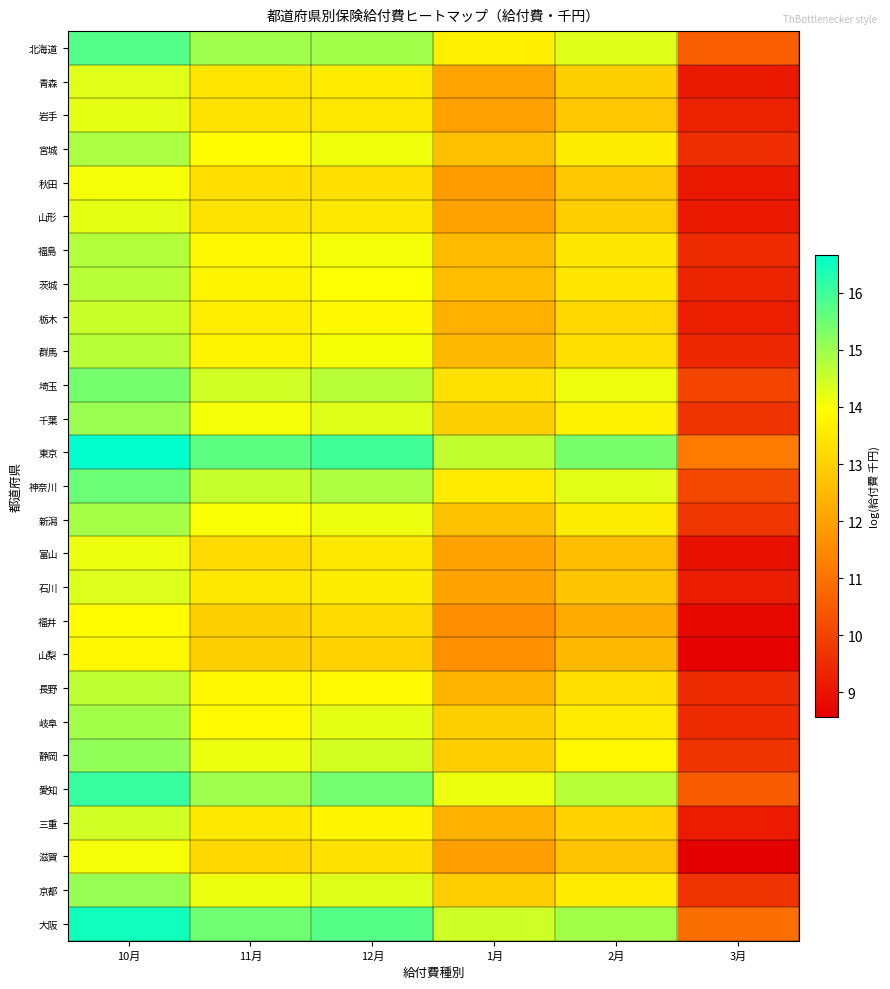

How many data points does each series have?

6